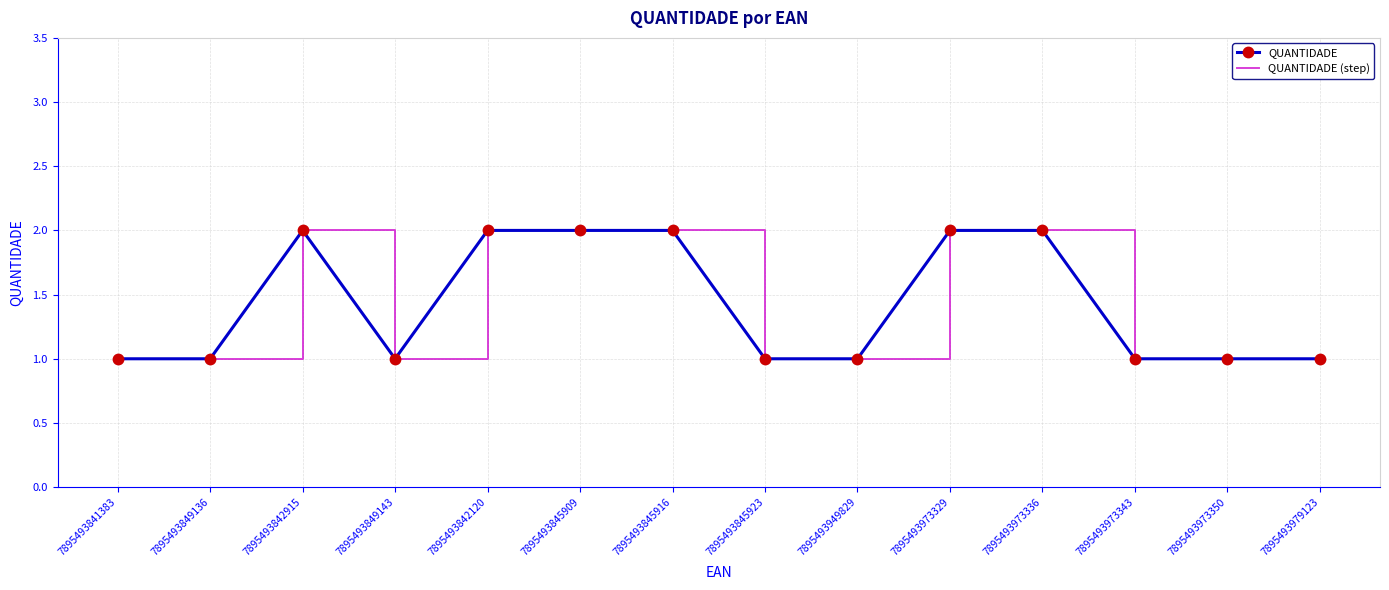

Rank the categories by QUANTIDADE (step) value from lowest to highest.

7895493841383, 7895493849136, 7895493849143, 7895493845923, 7895493949829, 7895493973343, 7895493973350, 7895493979123, 7895493842915, 7895493842120, 7895493845909, 7895493845916, 7895493973329, 7895493973336